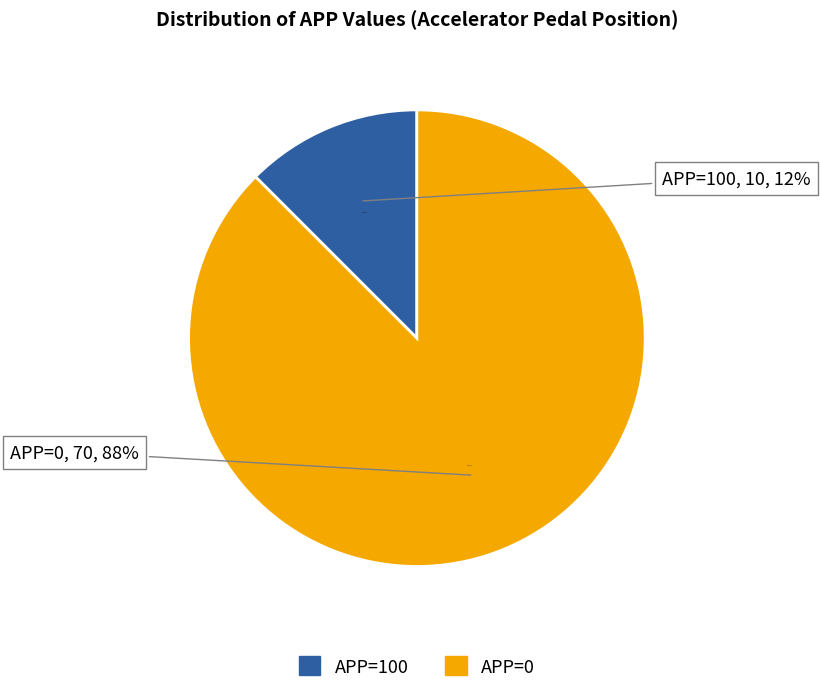

True or false: APP=0 accounts for 88% of the total.

True